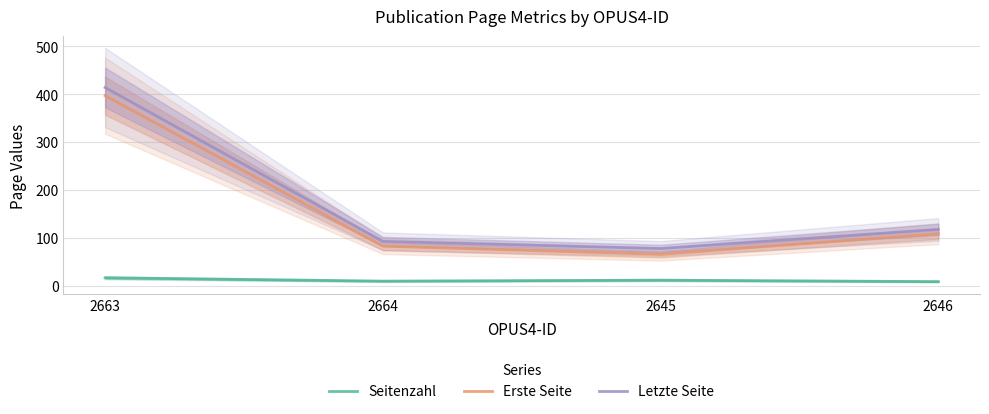

What is the average value of the Seitenzahl series?

12